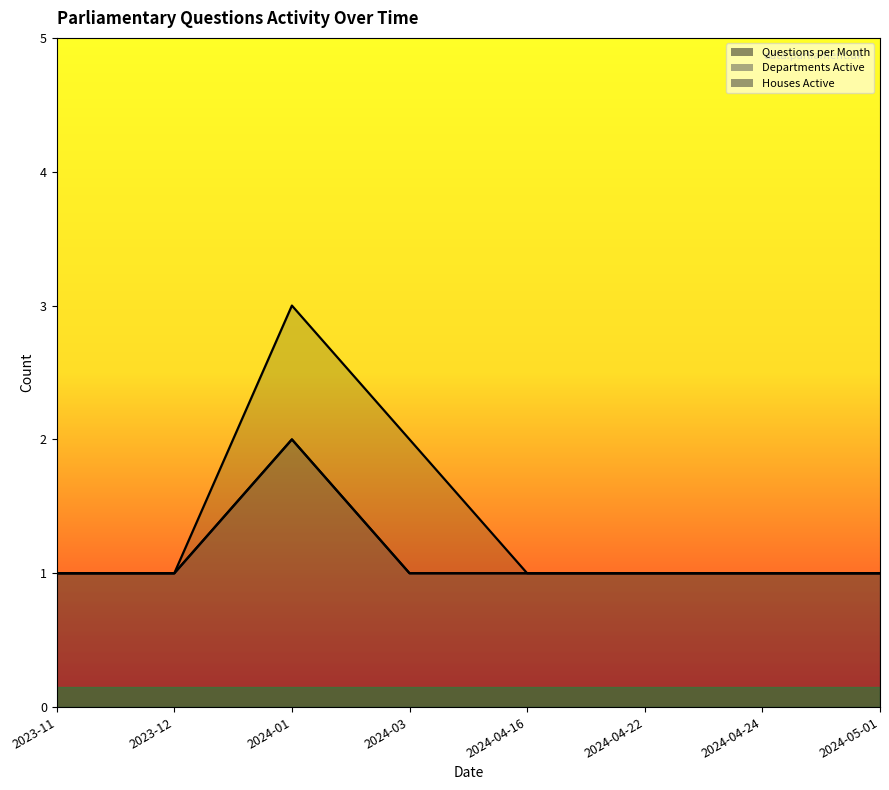

Is it true that Departments Active equals 1 at 2024-04-22?

True